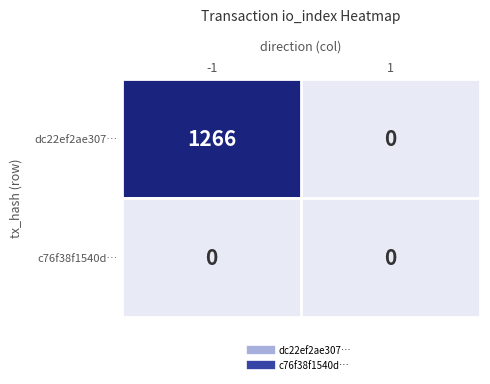

The dc22ef2ae307… series shows 554 at -1. True or false?

False